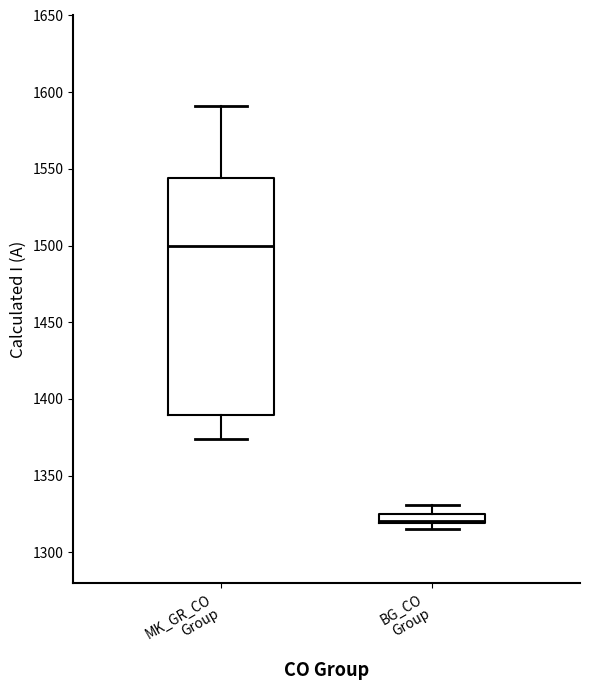

Where does the upper whisker of the box for BG_CO Group end on the y-axis? The values are not printed on the chart, so give them approximately, as read against the axis.

1330